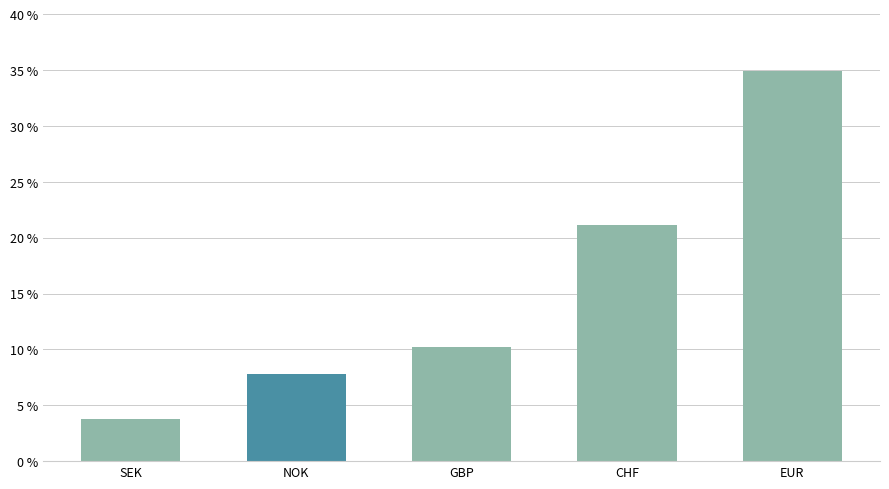

How many data points does each series have?

5